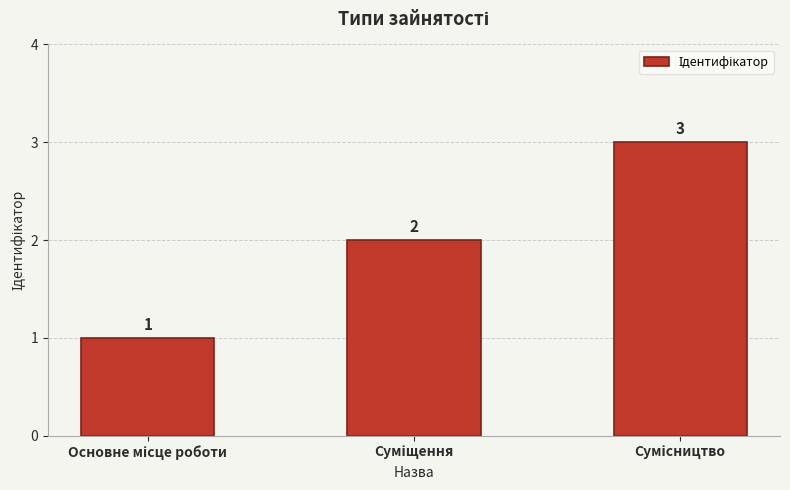

What is the sum of all values?

6